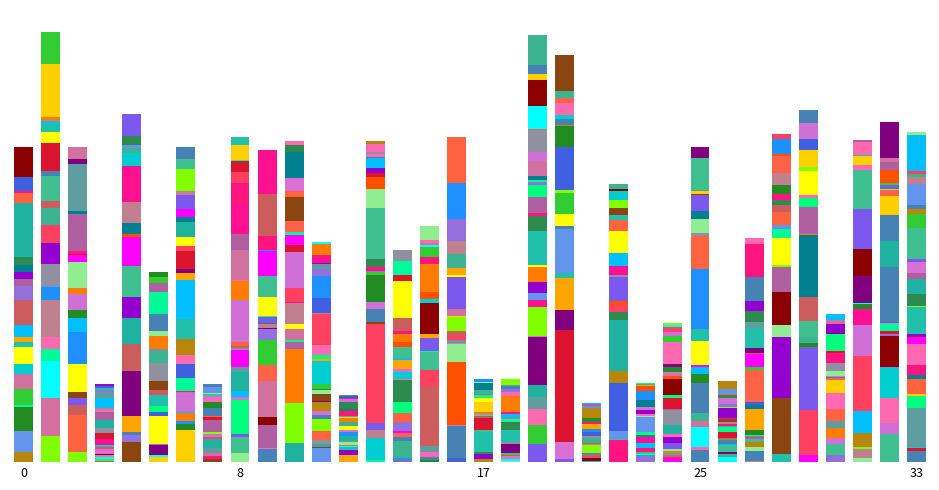

Which category has the lowest value in the nachisleno series?

24